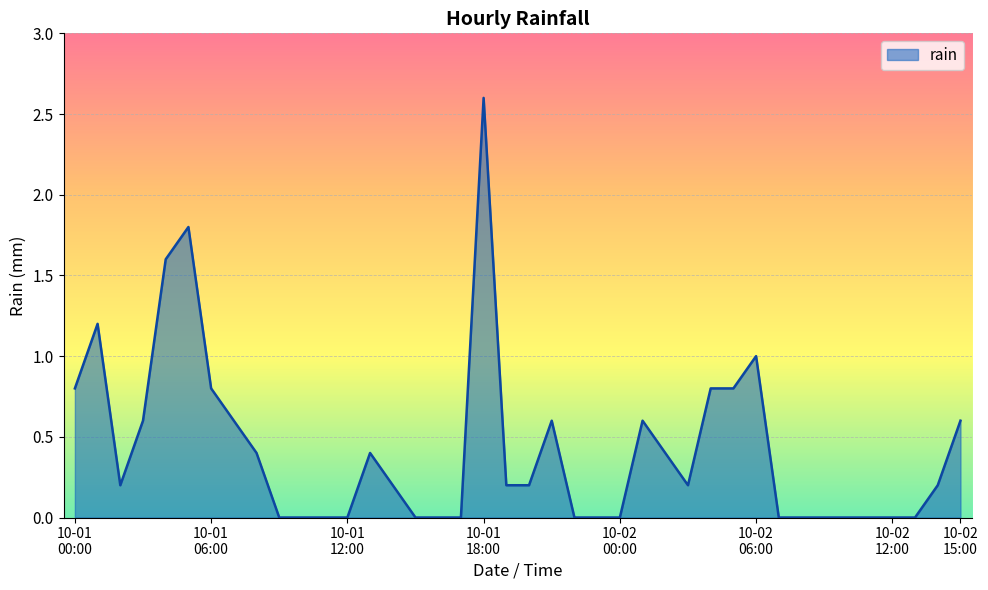

What is the difference between the maximum and minimum values?

2.6